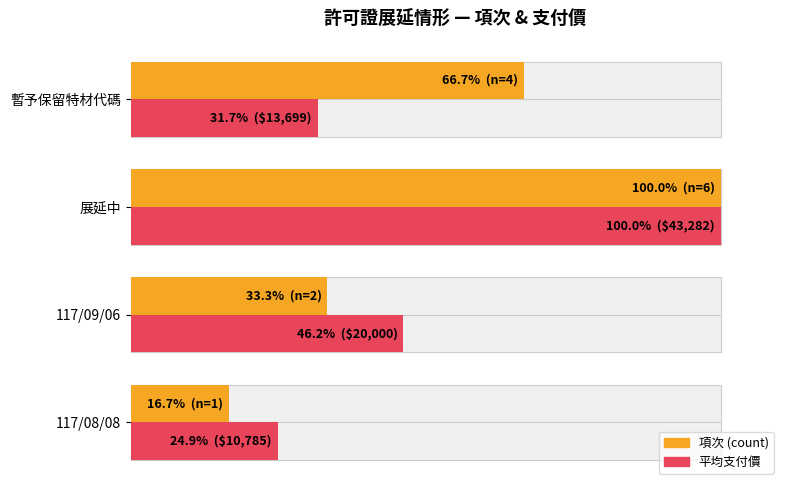

What is the value of the 平均支付價 bar at the 3rd from the left?

100.0